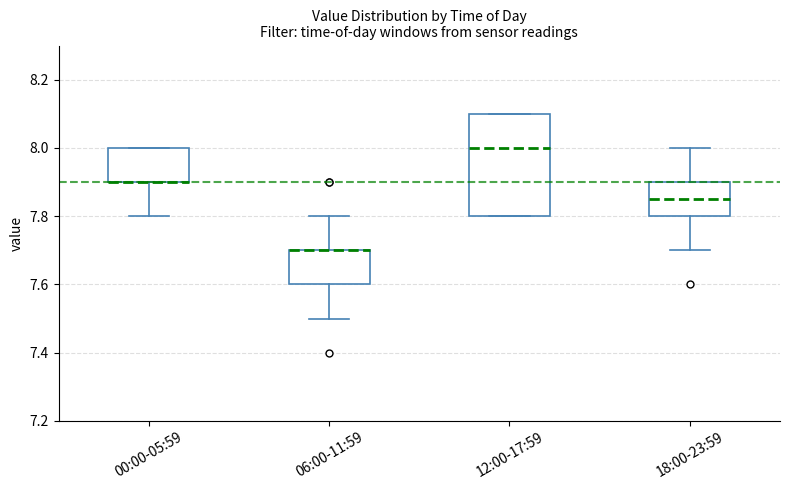

Where does the median line of the box for 18:00-23:59 sit on the y-axis? The values are not printed on the chart, so give them approximately, as read against the axis.

7.86